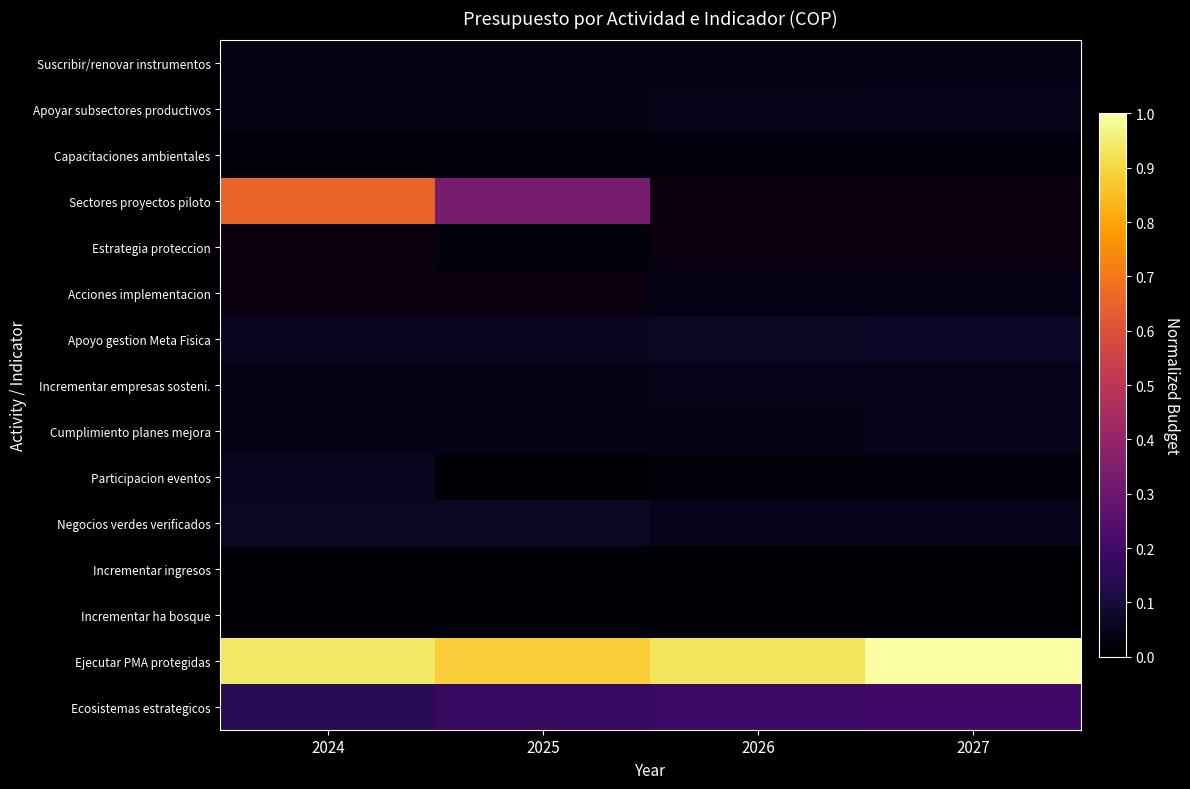

At which label does Negocios verdes verificados reach its minimum?

2026